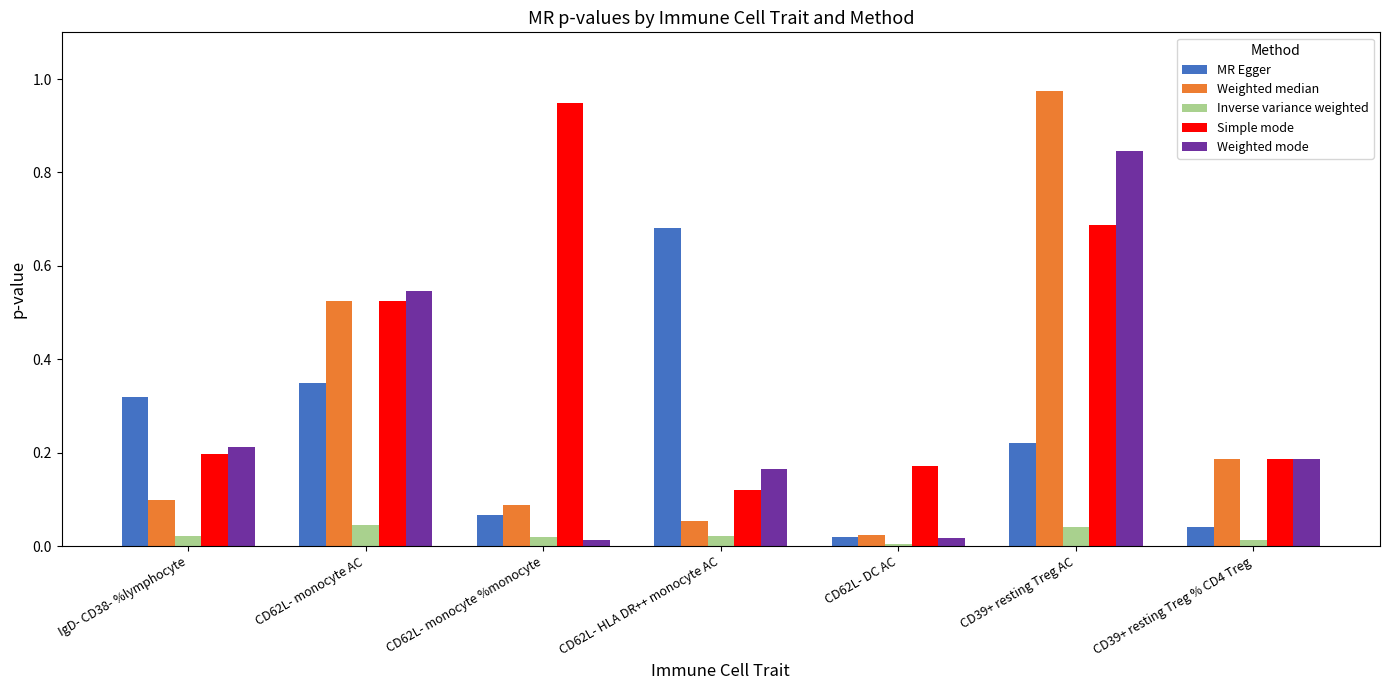

Does the chart contain stacked bars?

No